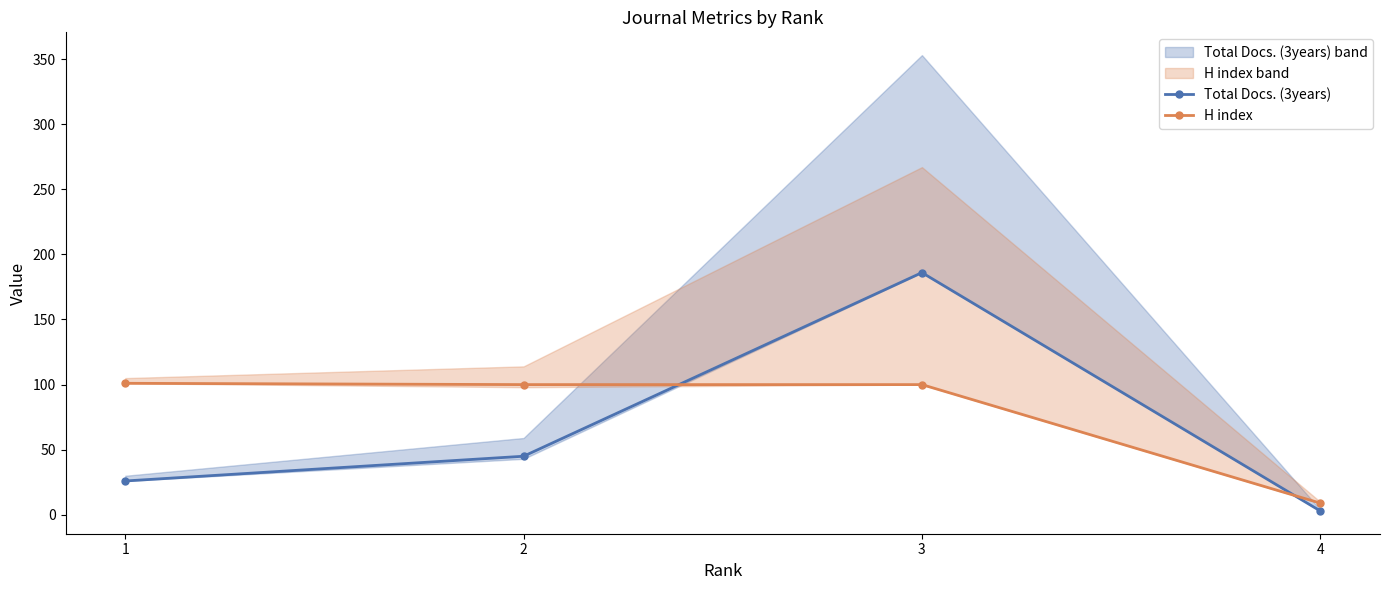

How many lines are shown in the chart?

2